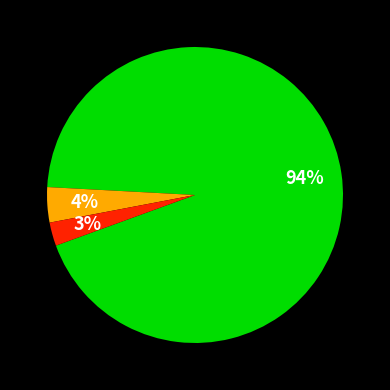

To the nearest percent, what is the average slice percentage?

33%